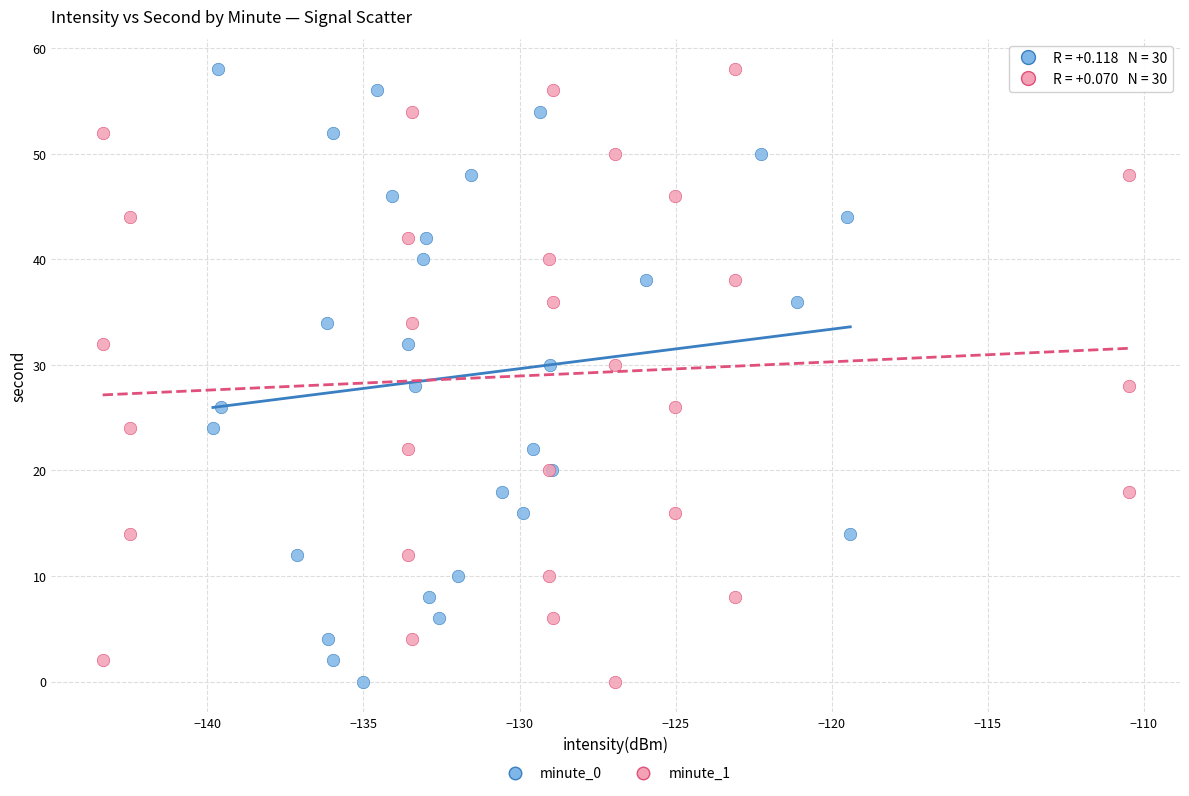

What are all the series names shown in the legend?

minute_0, minute_1